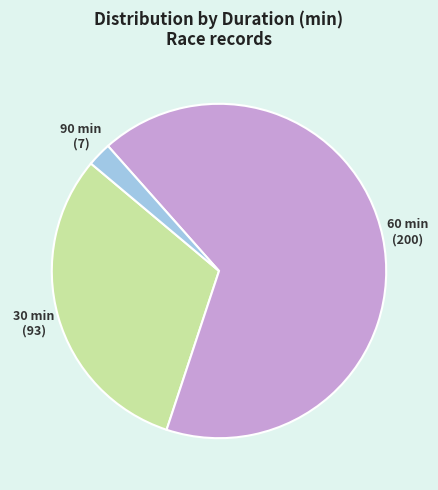

Is there any slice that represents more than half of the pie?

Yes